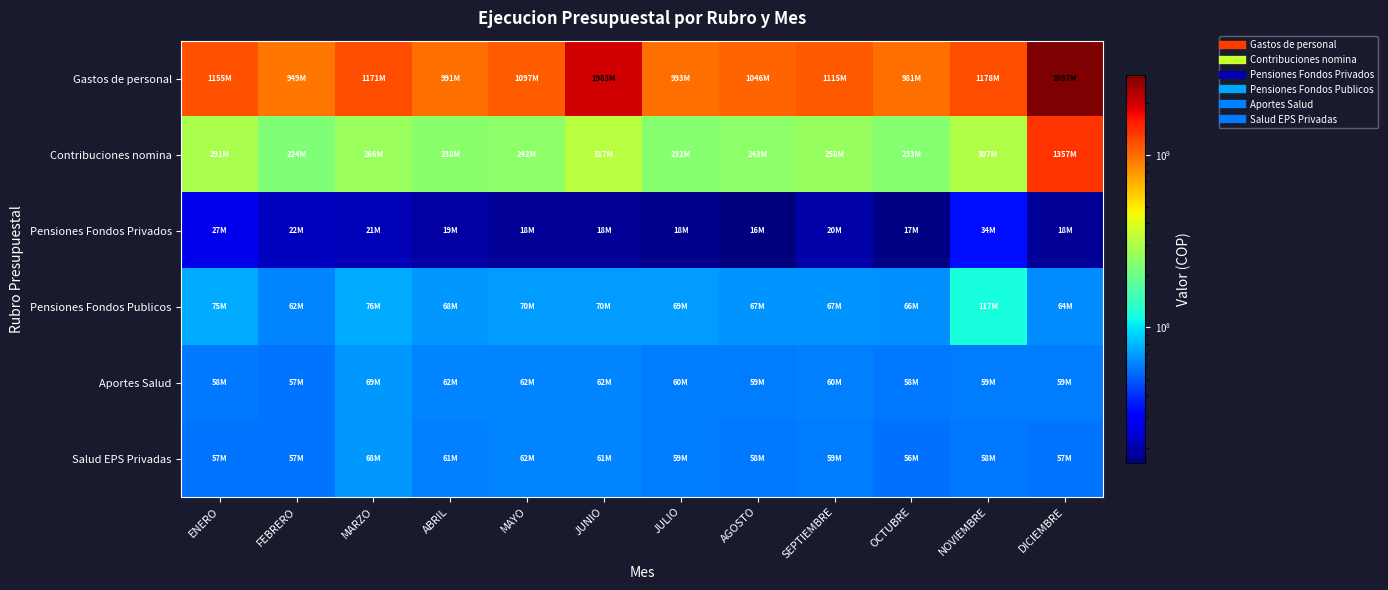

What is the total value across all series at DICIEMBRE?

4452695799